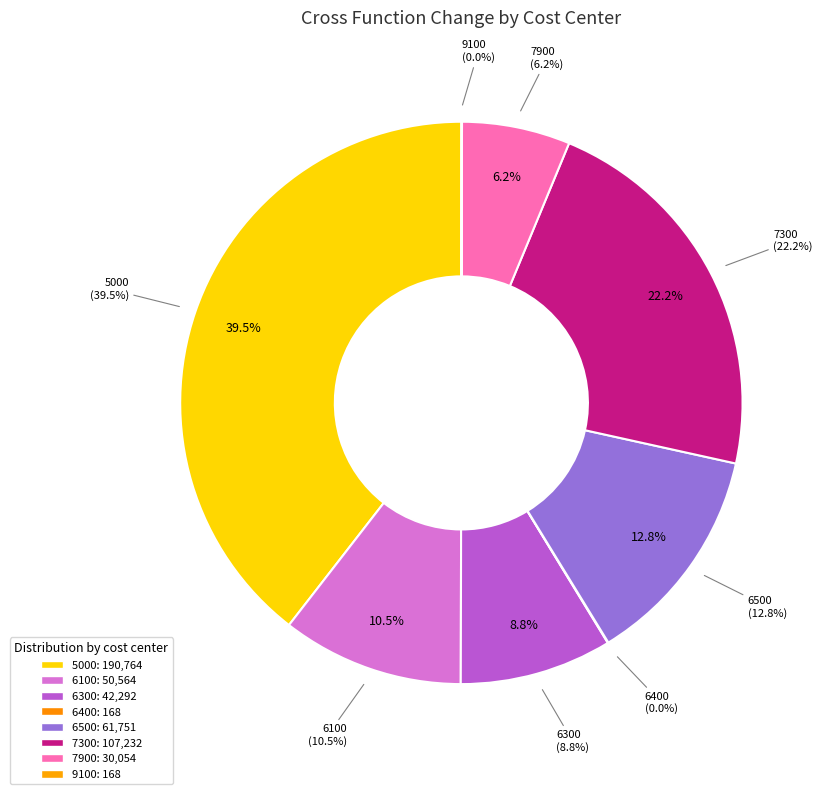

True or false: 5000 accounts for 31% of the total.

False